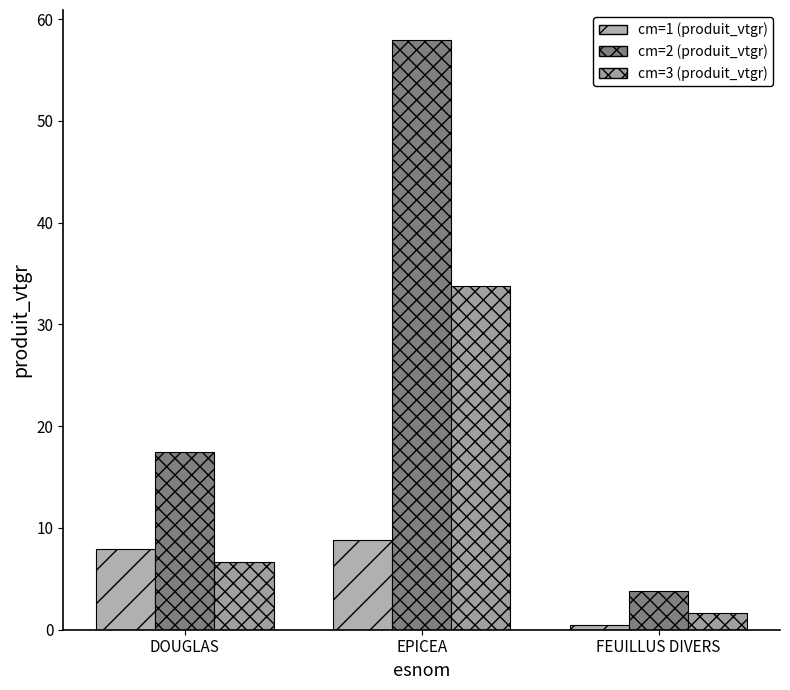

Reading right to left, what are all the values shown in this chart?

cm=1 (produit_vtgr): 0.5	8.9	7.9
cm=2 (produit_vtgr): 3.8	58.0	17.5
cm=3 (produit_vtgr): 1.7	33.8	6.7